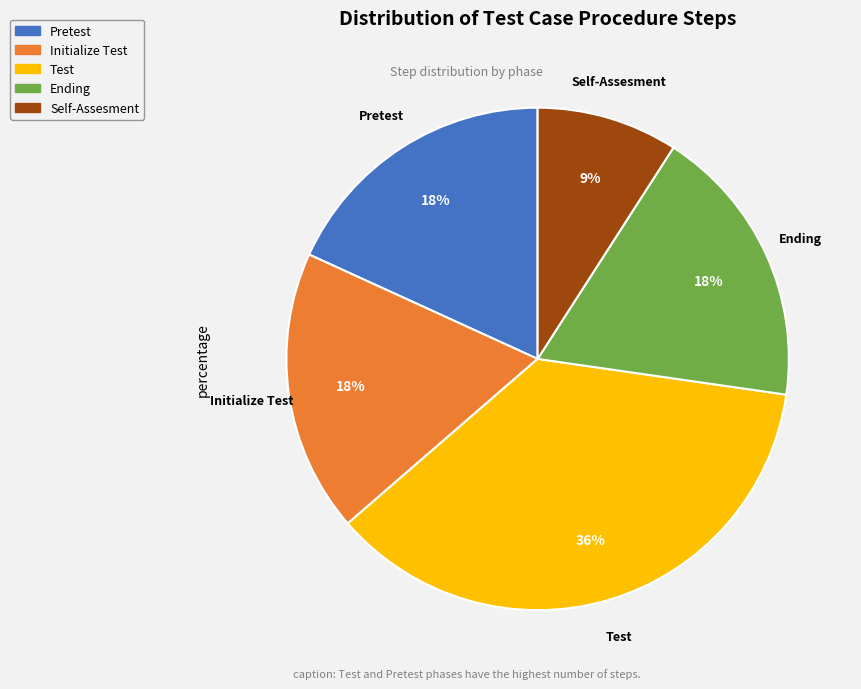

What percentage is the Test slice, to the nearest percent?

36%